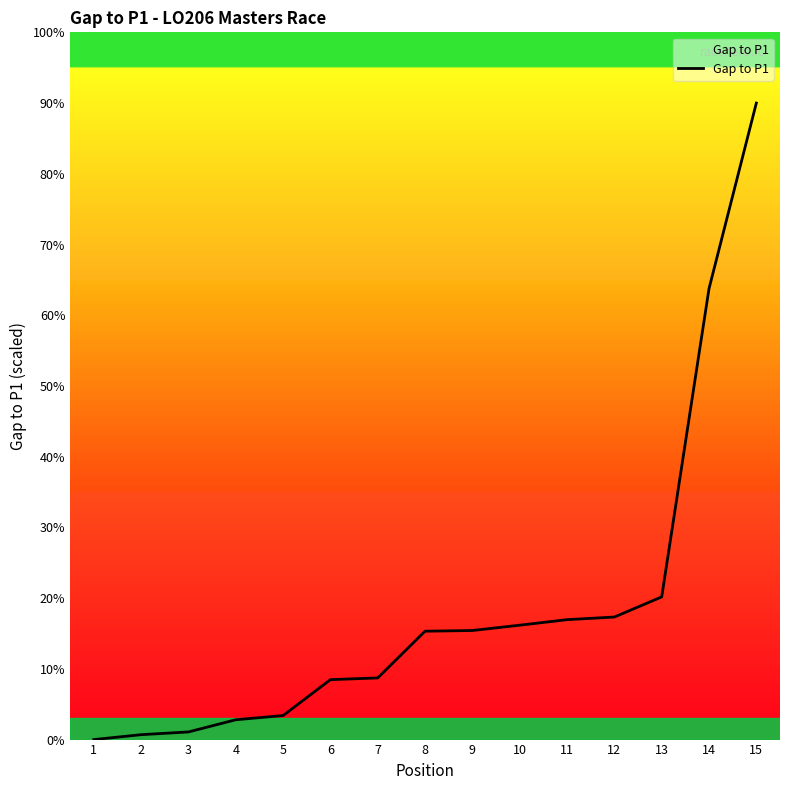

List the labels in order of value, smallest first.

1, 2, 3, 4, 5, 6, 7, 8, 9, 10, 11, 12, 13, 14, 15